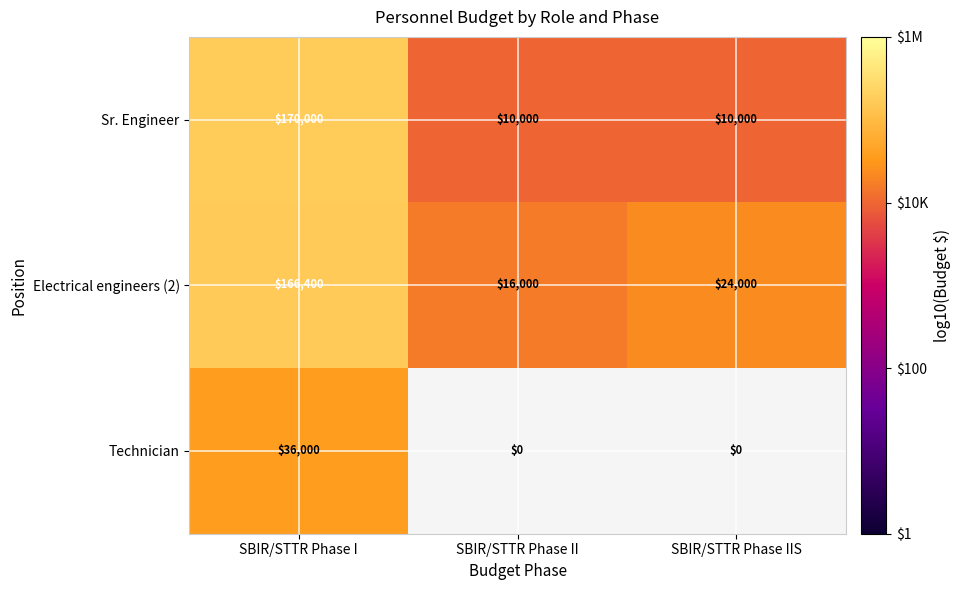

What is the total value across all series at SBIR/STTR Phase I?

372400